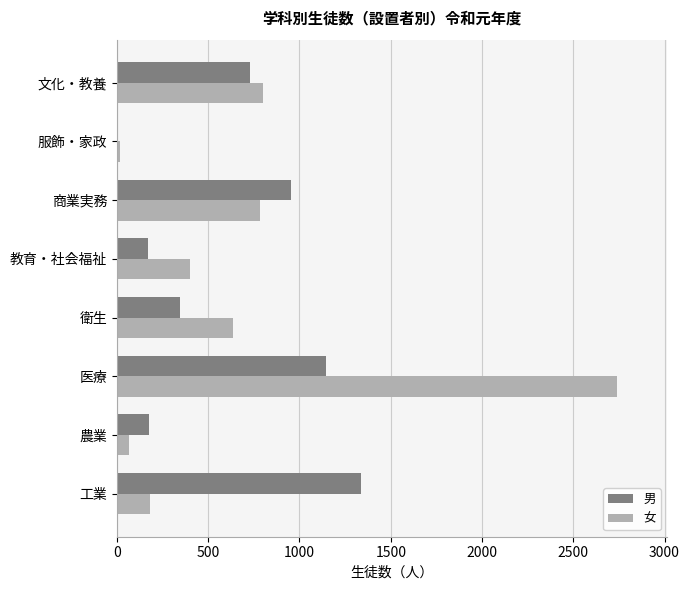

Where is 女 nearest to the value 1376?

文化・教養